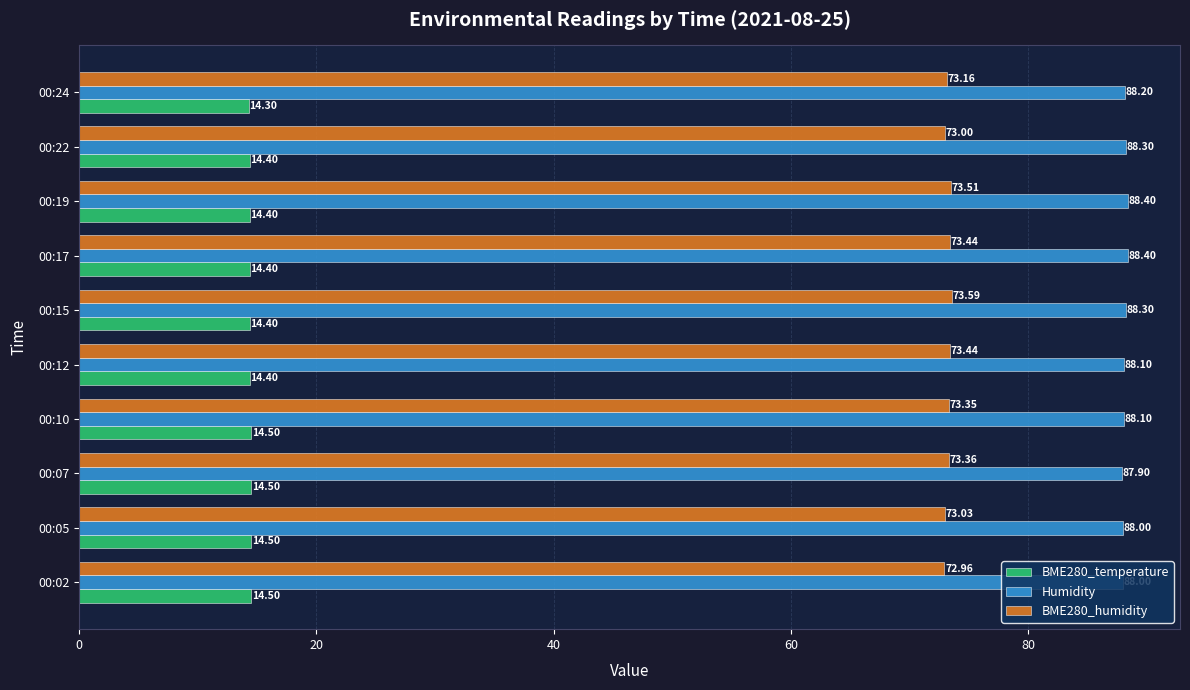

What is the total value across all series at 00:05?

175.5